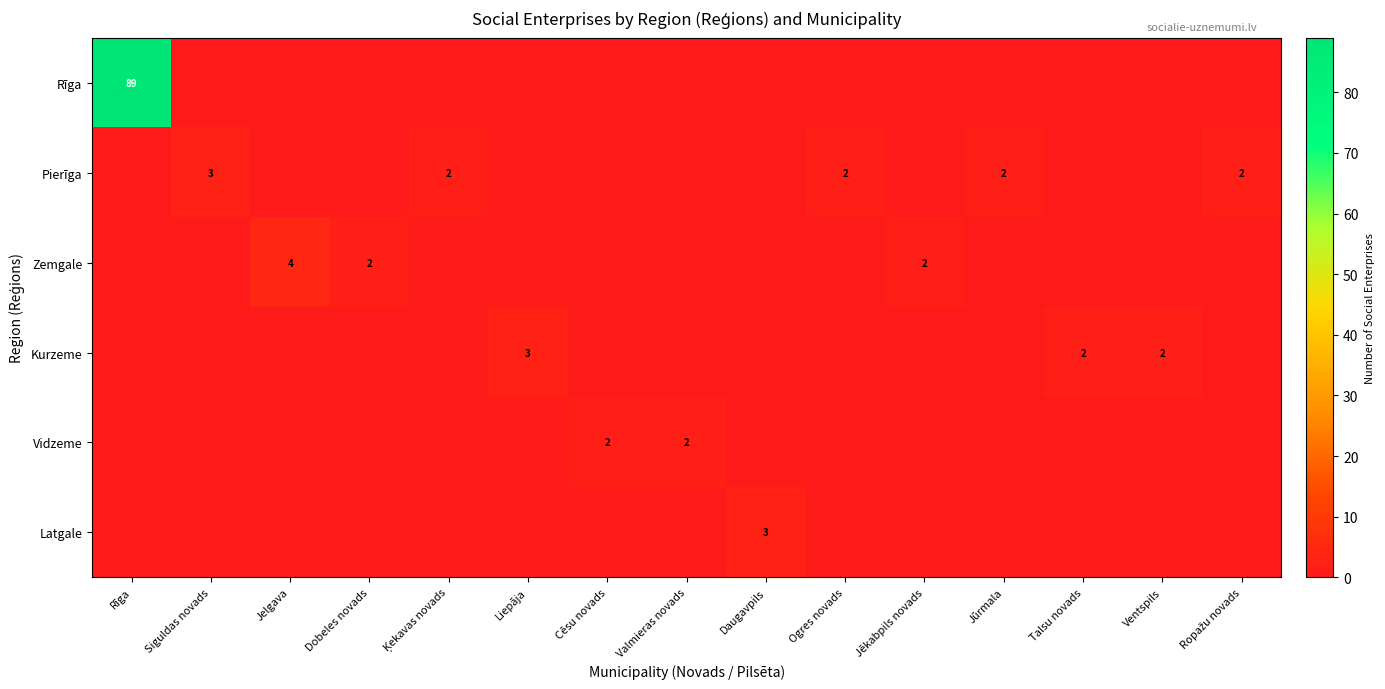

At which label does Vidzeme reach its peak?

Cēsu novads